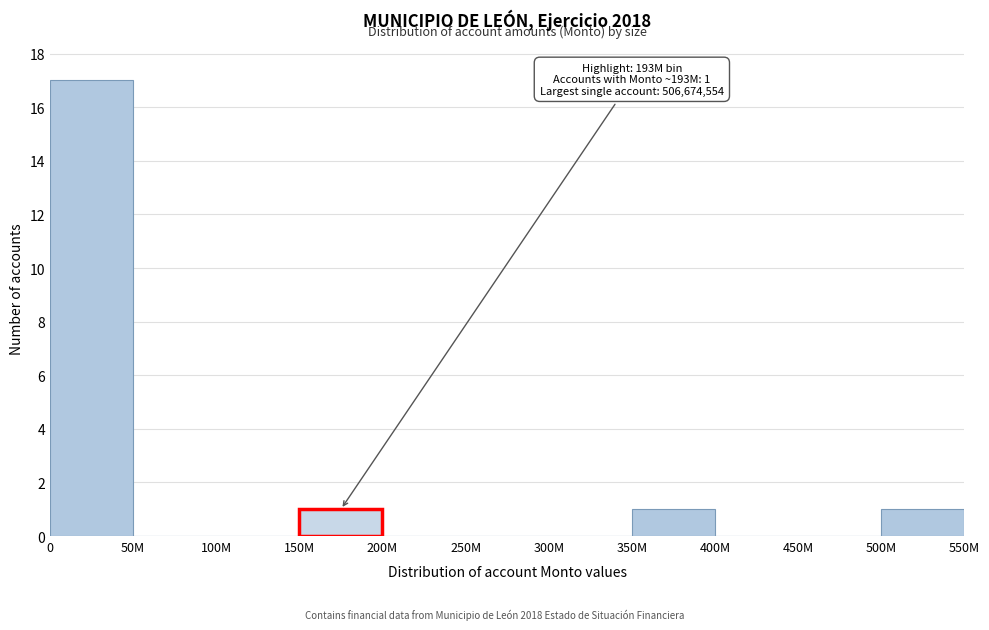

Reading left to right, list all the values displayed in this chart.

0=17	50M=0	100M=0	150M=1	200M=0	250M=0	300M=0	350M=1	400M=0	450M=0	500M=1